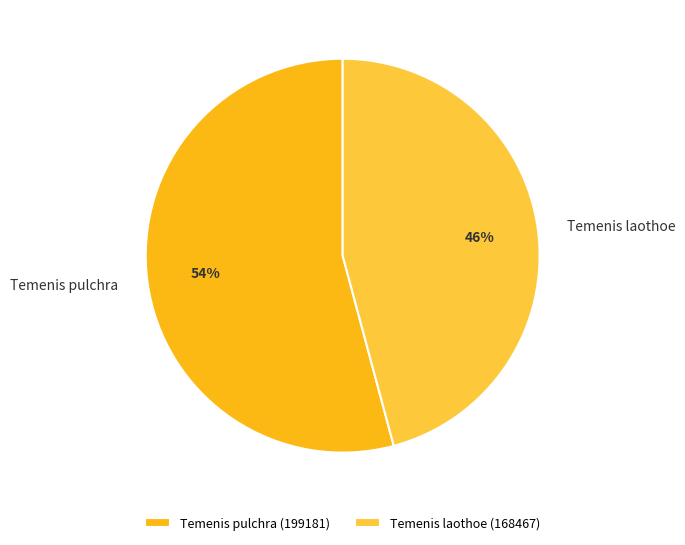

Is it true that Temenis laothoe is 55% of the pie?

False